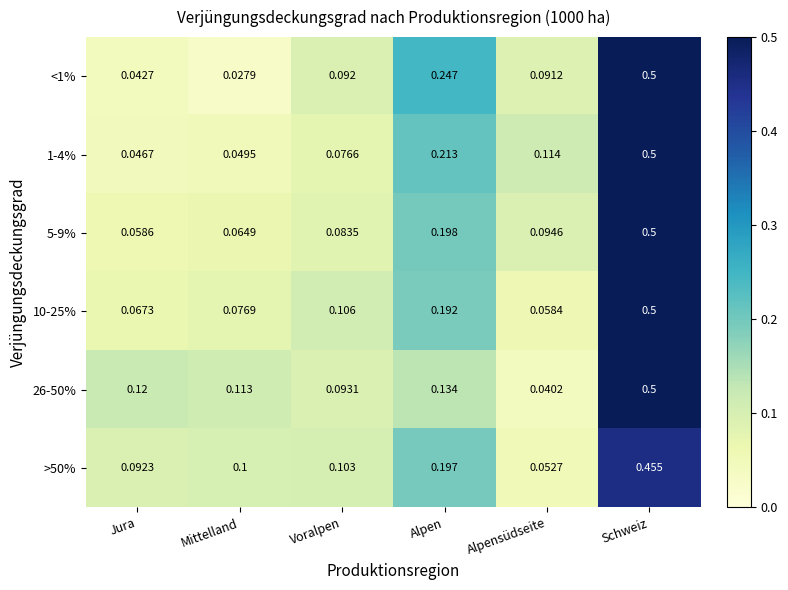

At which category is the sum across all series the highest?

Schweiz